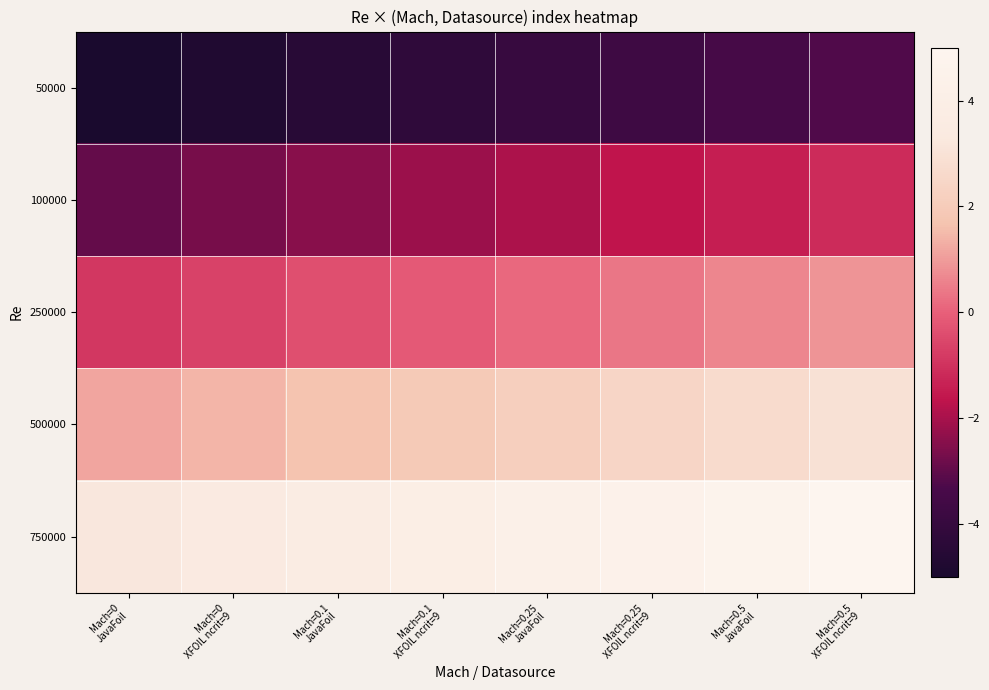

At which category is the sum across all series the highest?

Mach=0.5
XFOIL ncrit=9